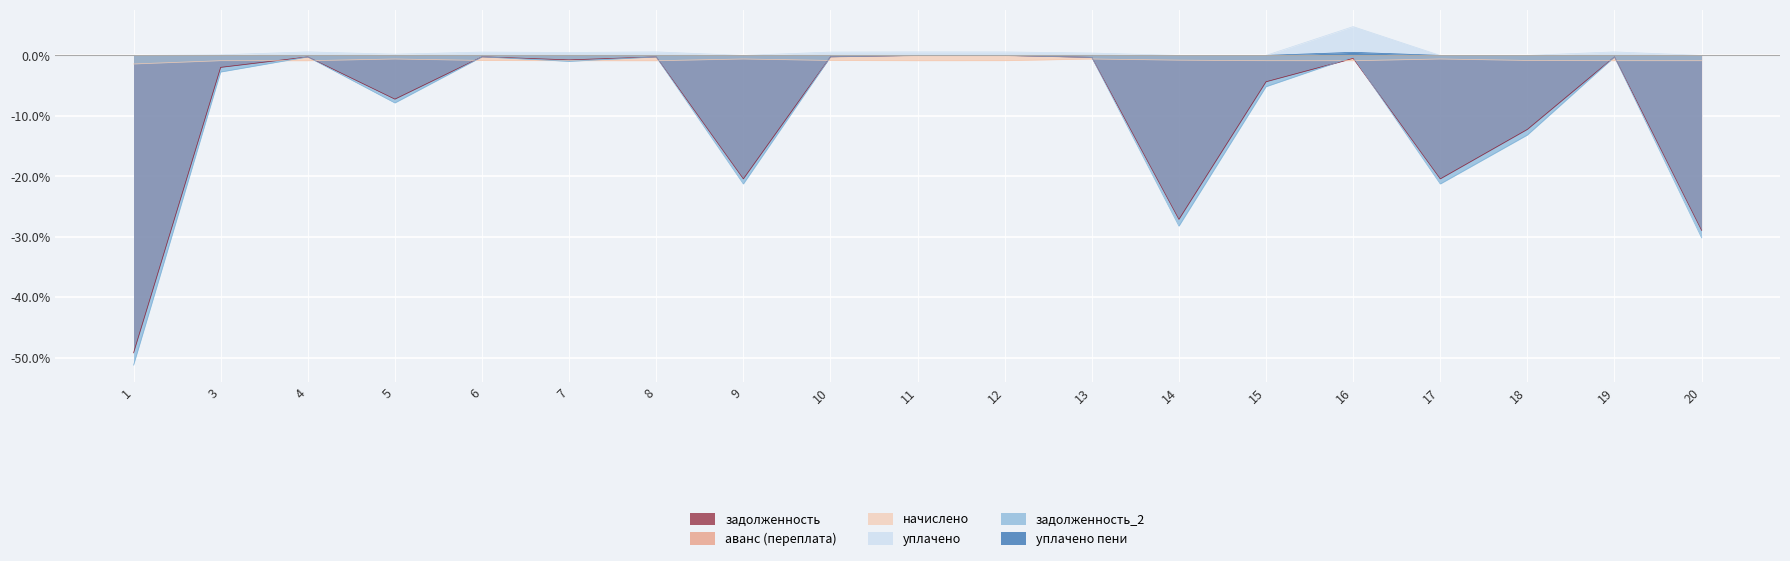

What is the value of the начислено point at the 6th from the left?

-0.1